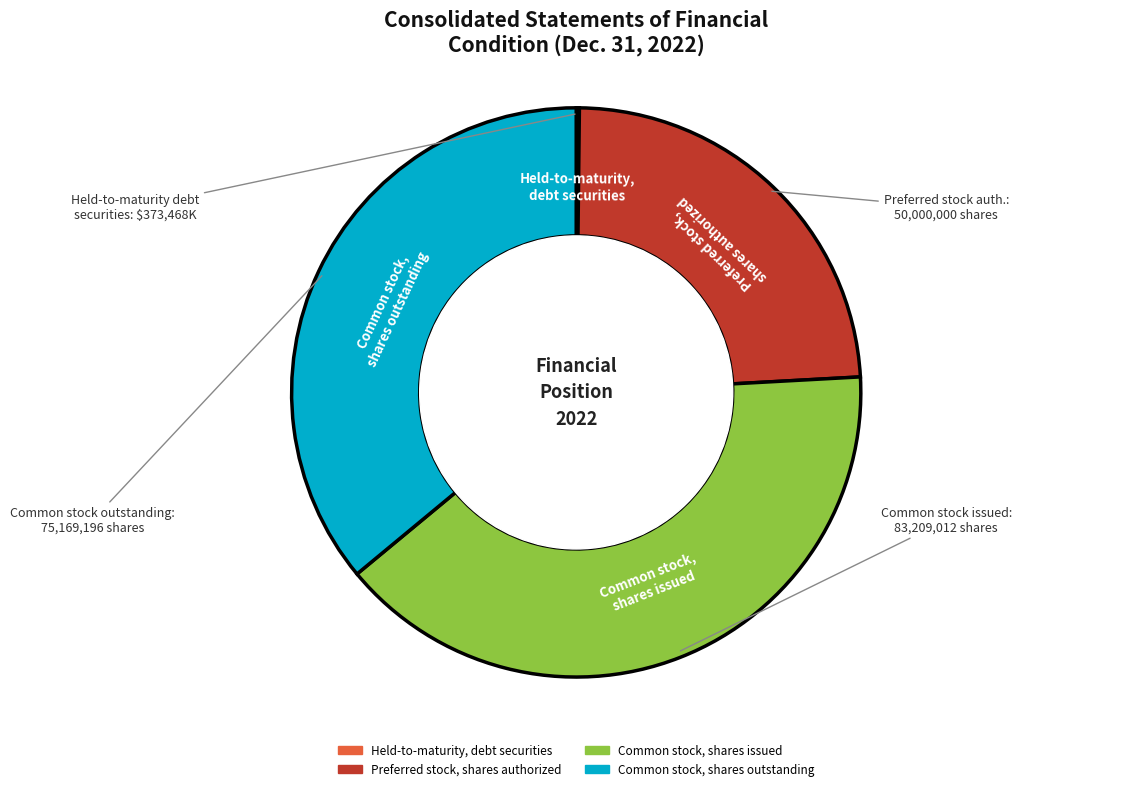

Which category has the biggest portion of the pie?

Common stock, shares issued